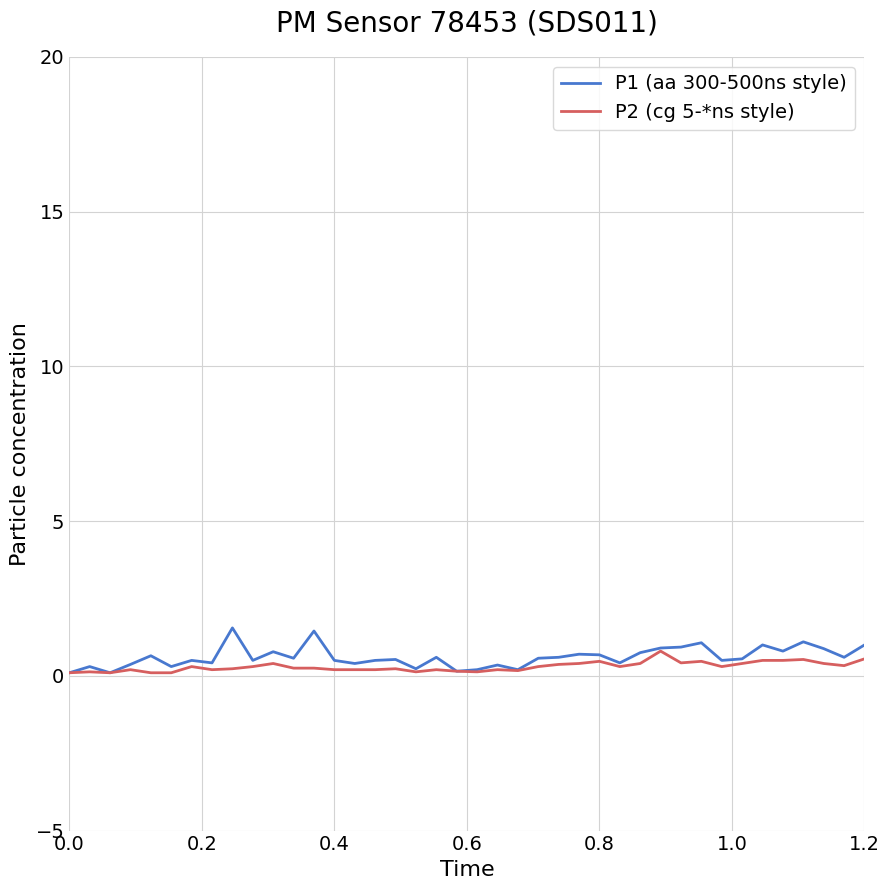

What is the sum of all P1 (aa 300-500ns style) values?

24.3